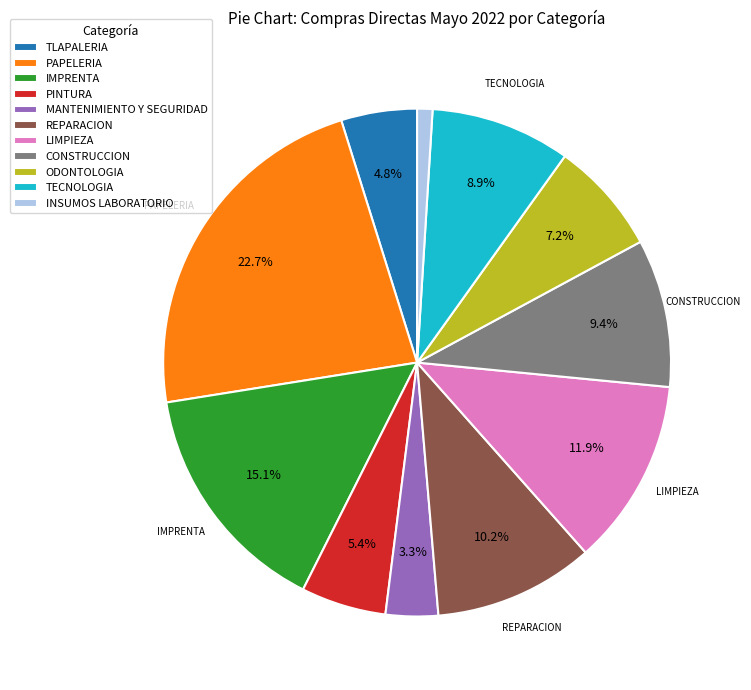

To the nearest percent, what is the difference between the largest and smallest slice percentages?

22%